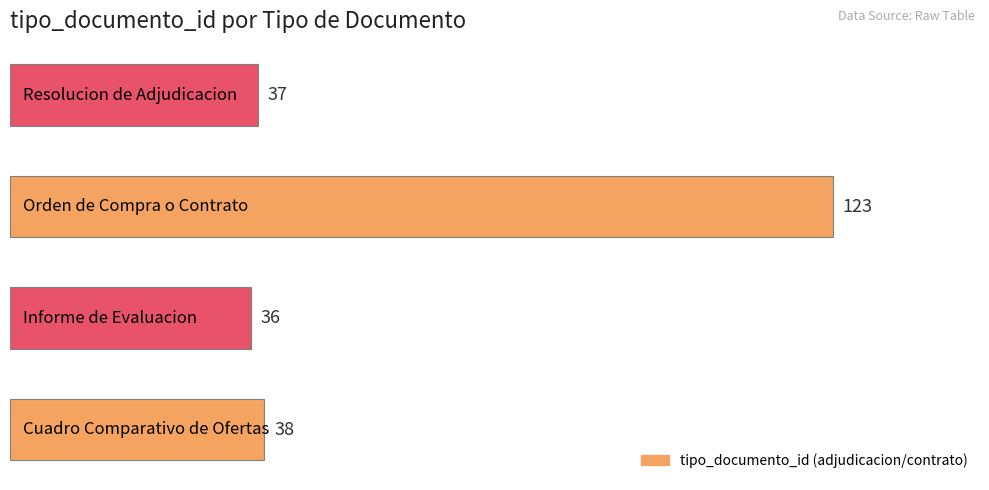

What is the maximum value shown in the chart?

123